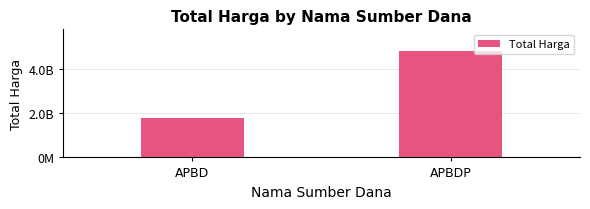

Approximately how many times larger is the value at APBDP compared to APBD?

2.7